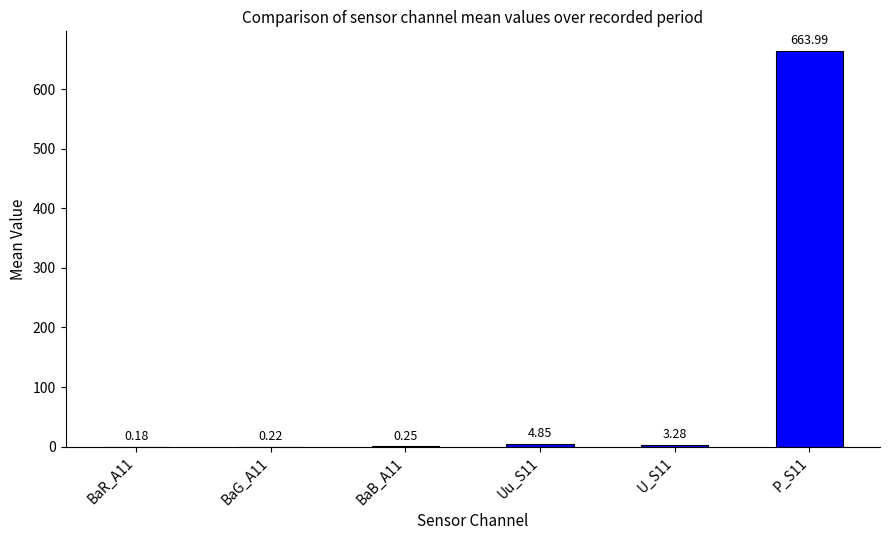

Count the number of data series in this chart.

1